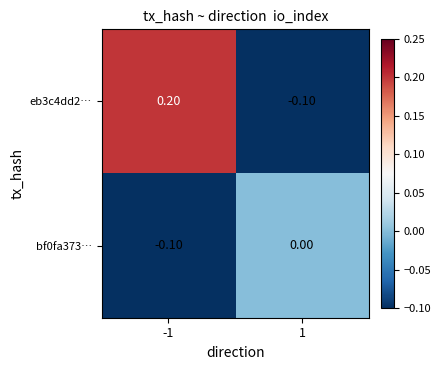

Which series has the largest total across all categories?

eb3c4dd2…